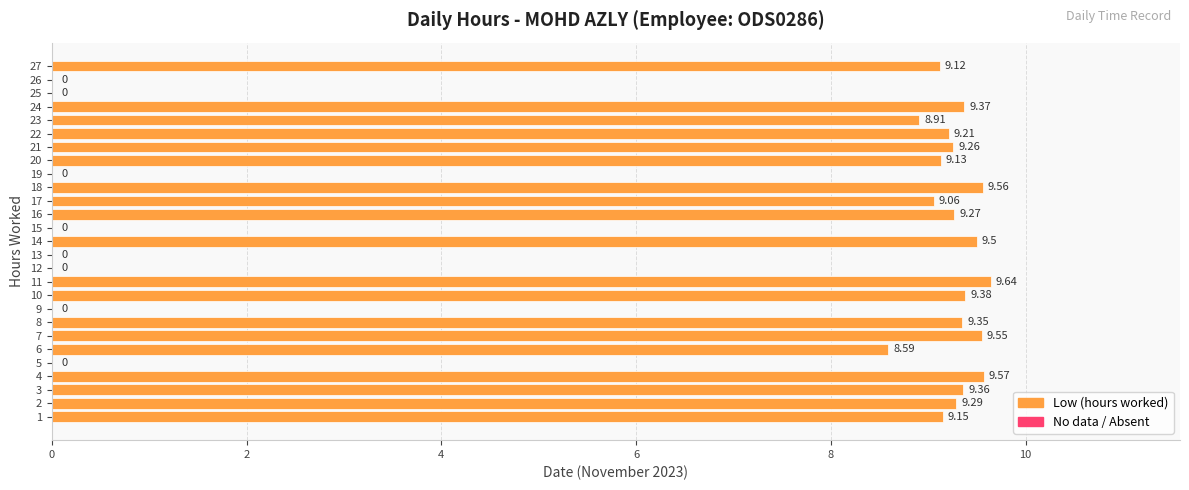

Which has a higher value, 10 or 16?

10